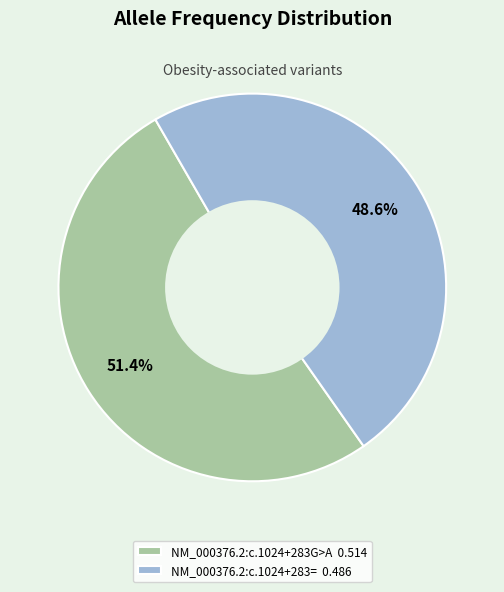

Is it true that NM_000376.2:c.1024+283G>A is 51% of the pie?

True